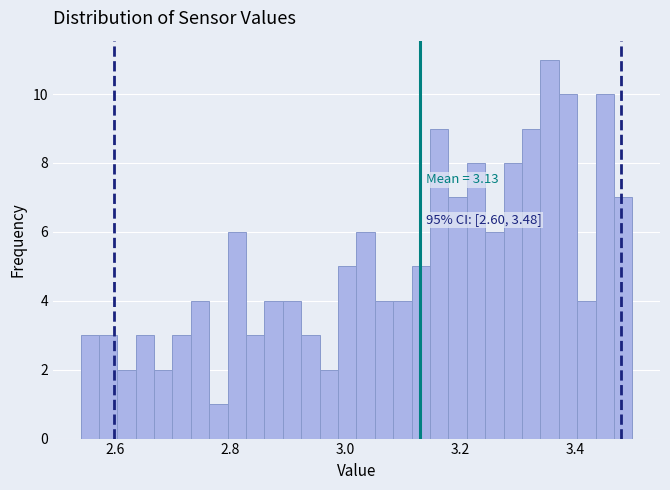

Read against the x-axis, roughly where is the centre of the tallest bar?

3.36